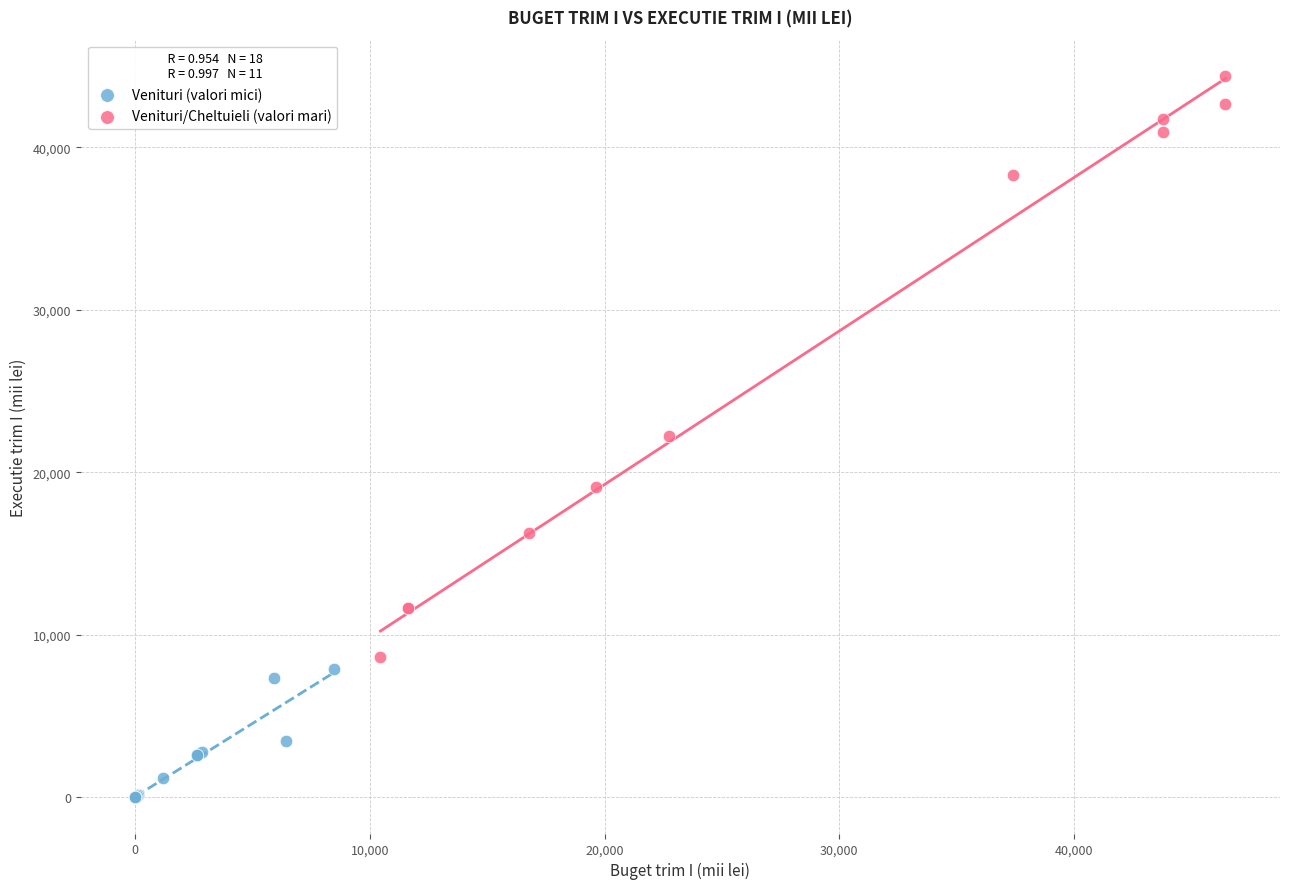

Which series reaches the maximum Y coordinate?

Venituri/Cheltuieli (valori mari)